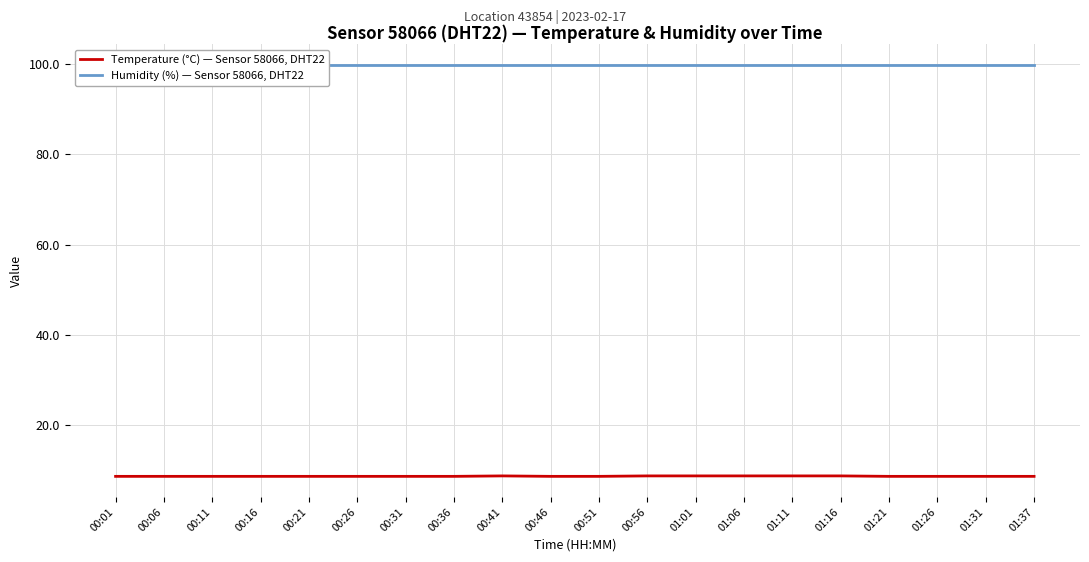

What is the maximum value for Humidity (%) — Sensor 58066, DHT22?

99.9